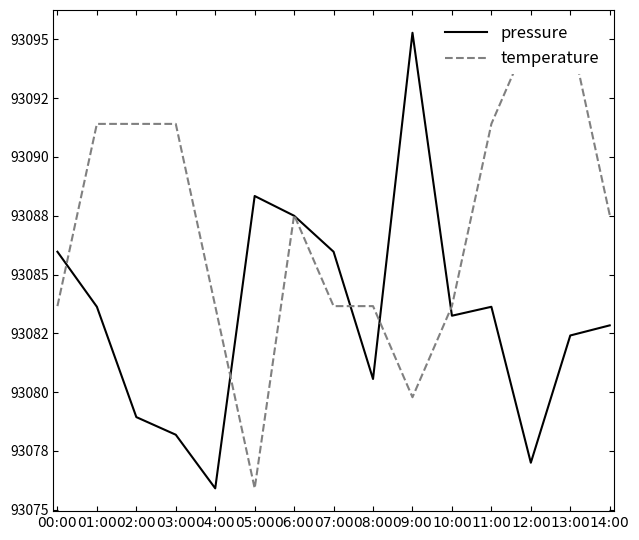

The pressure series shows 93080.6 at 08:00. True or false?

True